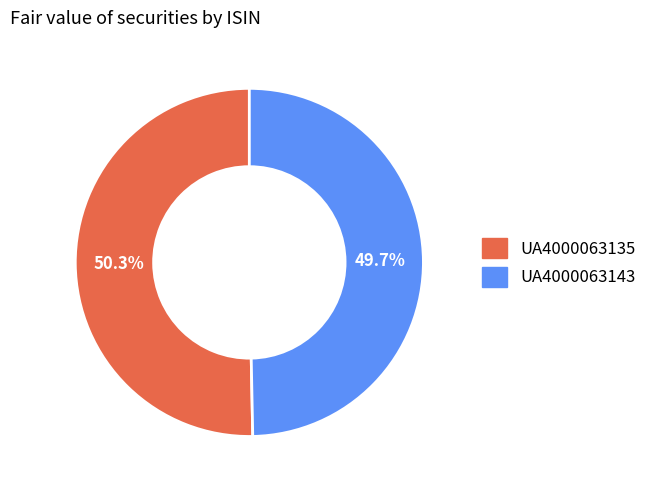

To the nearest percent, what is the difference between the largest and smallest slice percentages?

1%